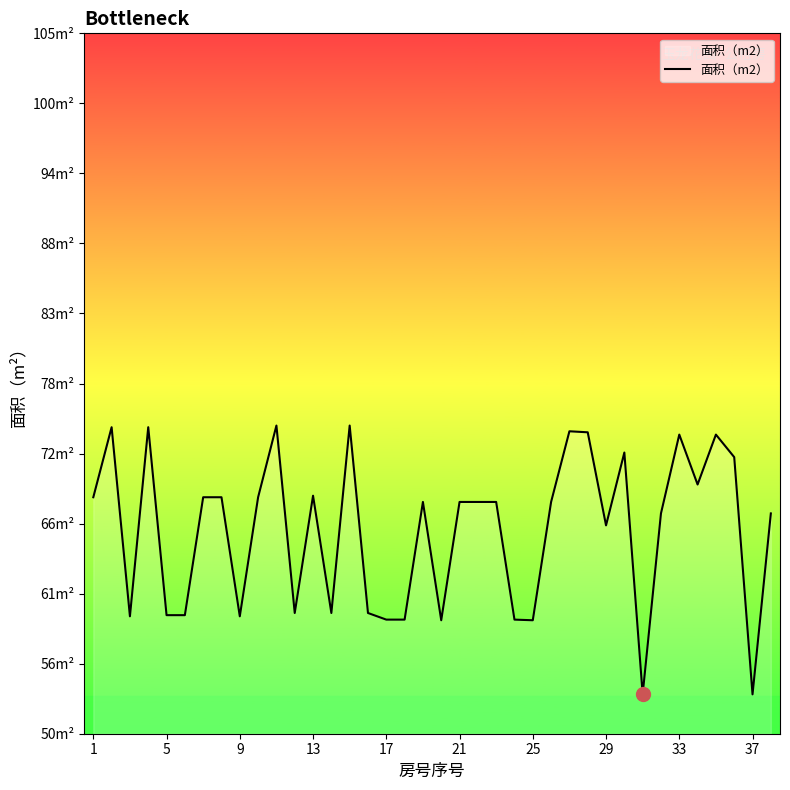

What is the smallest value displayed?

53.1